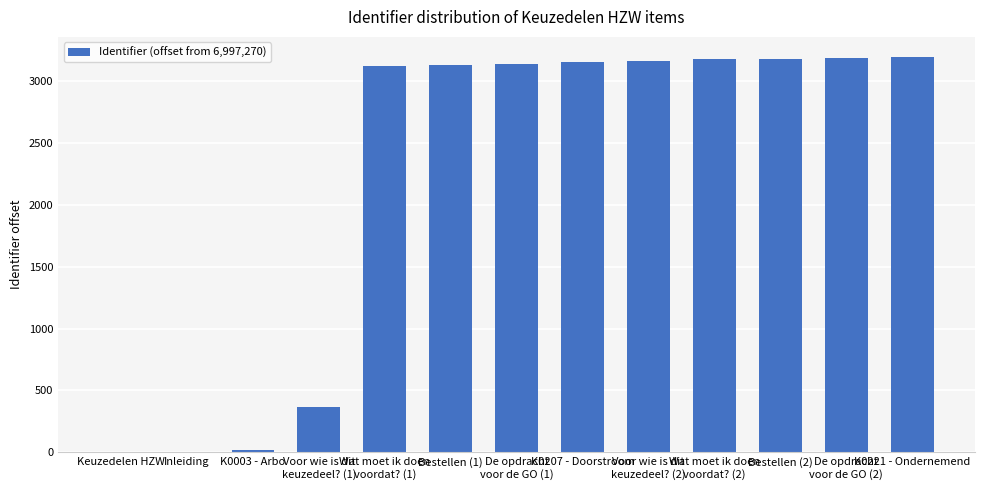

What is the sum of all values?

28818